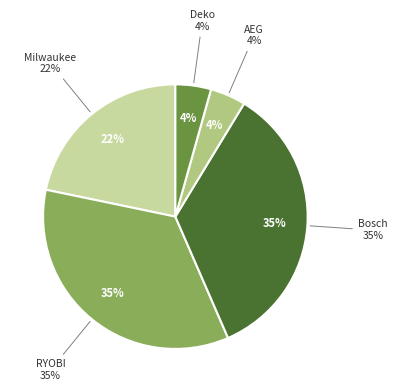

Does Milwaukee represent more than half of the total?

No